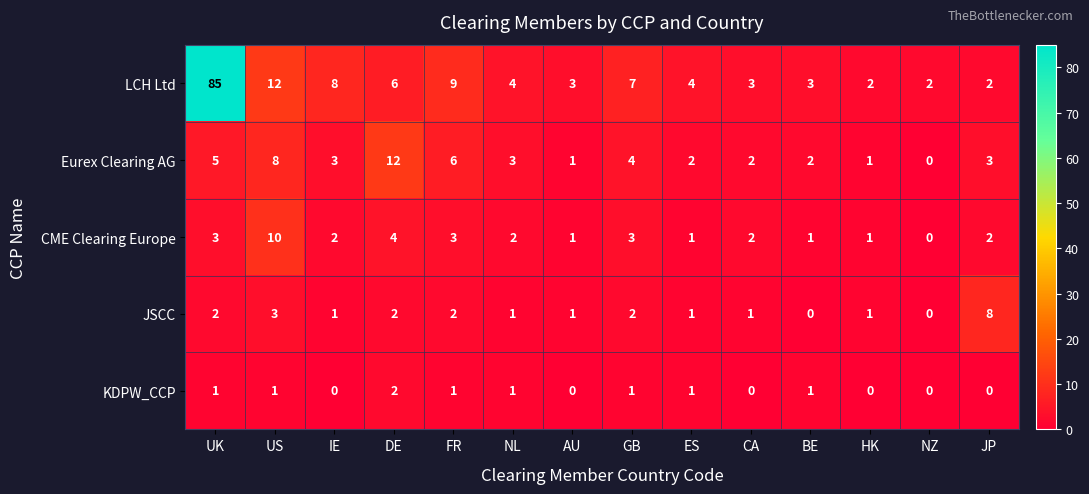

How many KDPW_CCP values are between 0 and 1?

13